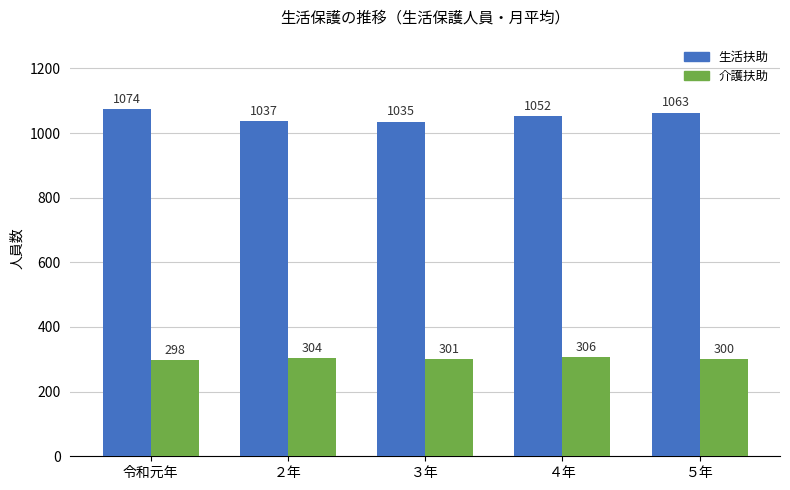

What is the label of the 1st bar from the right?

５年